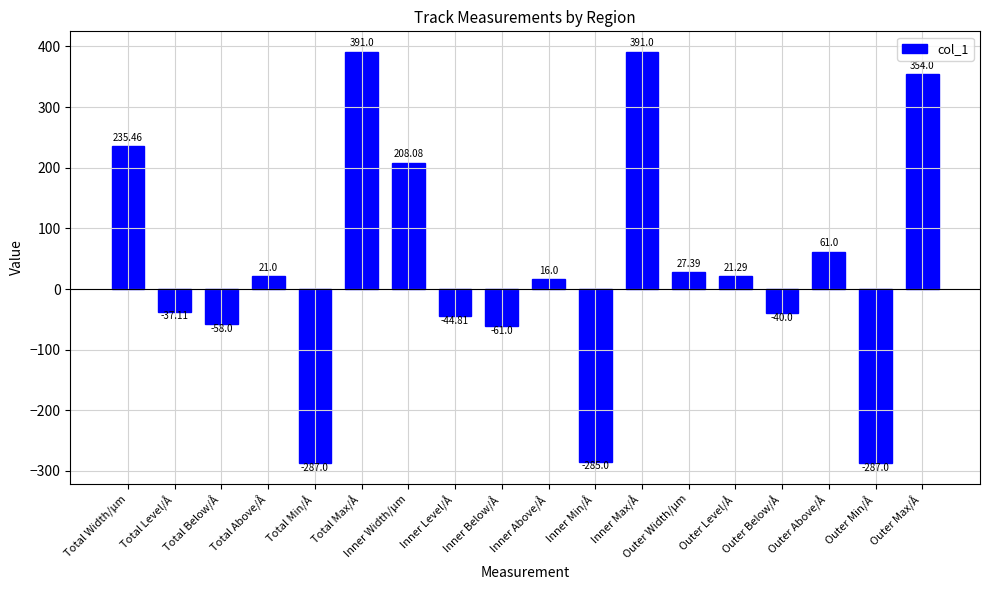

Which has a higher value, Total Level/Å or Inner Level/Å?

Total Level/Å